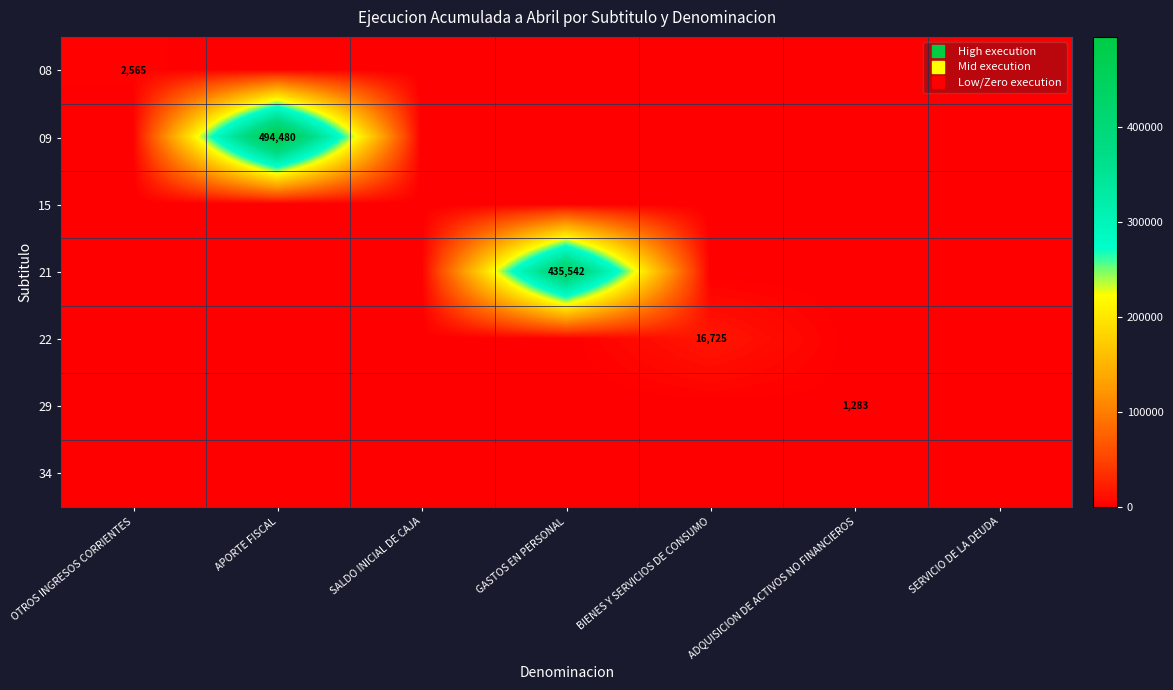

True or false: 22 has a value of 7905 at GASTOS EN PERSONAL.

False